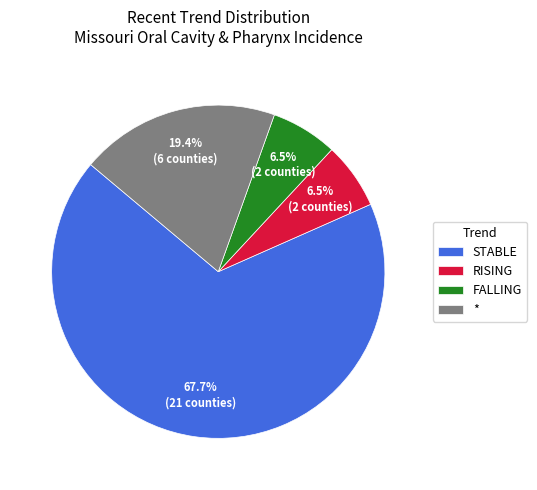

Between FALLING and *, which is larger?

*